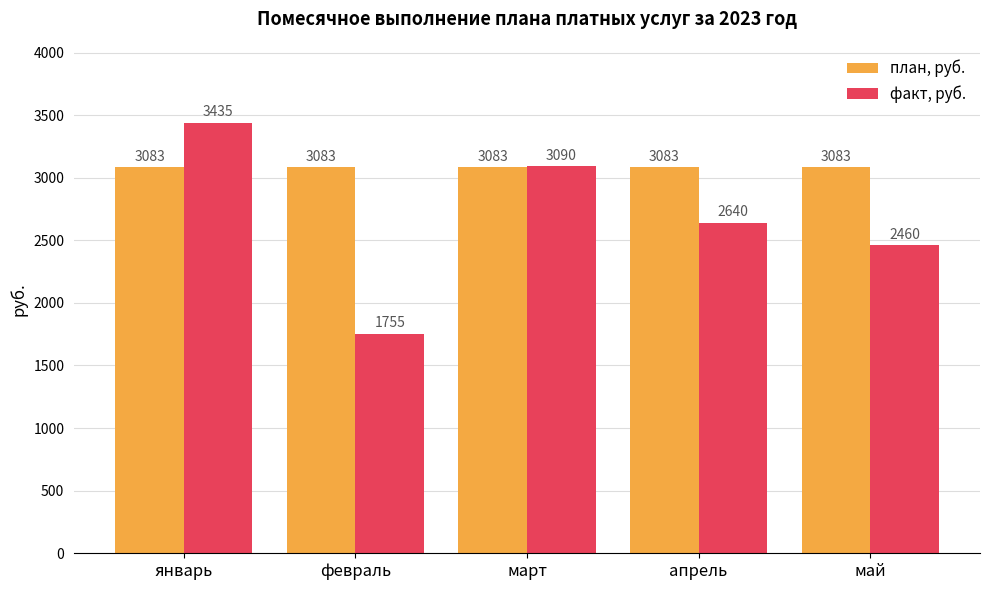

What are all the series names shown in the legend?

план, руб., факт, руб.